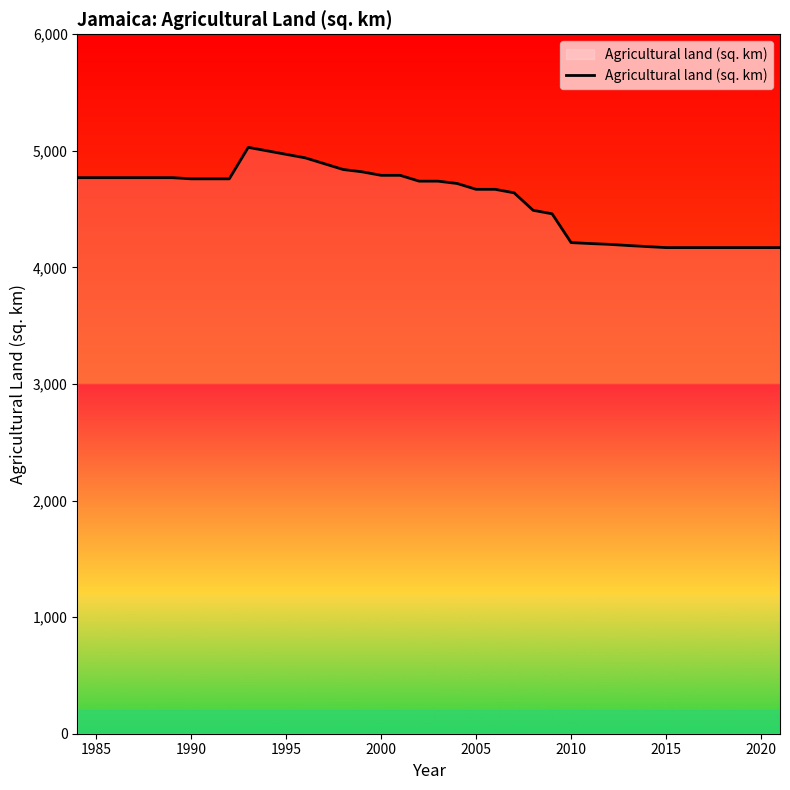

What is the minimum value shown in the chart?

4170